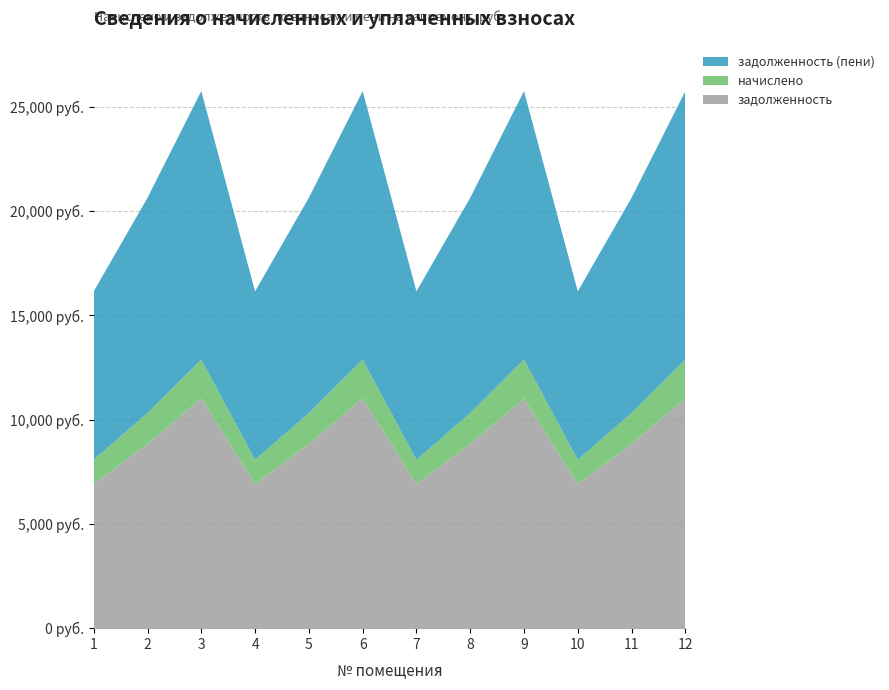

Reading right to left, extract all data points from this chart.

задолженность: 11020.8	8832.0	6912.0	11020.8	8832.0	6912.0	11020.8	8832.0	6912.0	11020.8	8832.0	6912.0
начислено: 1859.8	1490.4	1166.4	1859.8	1490.4	1166.4	1859.8	1490.4	1166.4	1859.8	1490.4	1166.4
задолженность (пени): 12880.6	10322.4	8078.4	12880.6	10322.4	8078.4	12880.6	10322.4	8078.4	12880.6	10322.4	8078.4